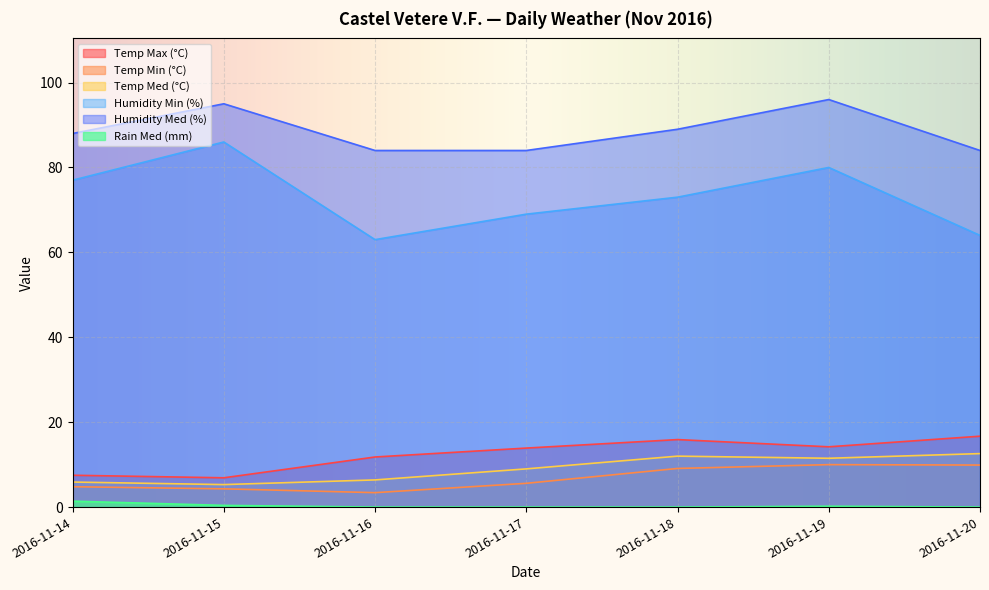

True or false: Temp Max (°C) and Temp Med (°C) intersect in this chart.

False